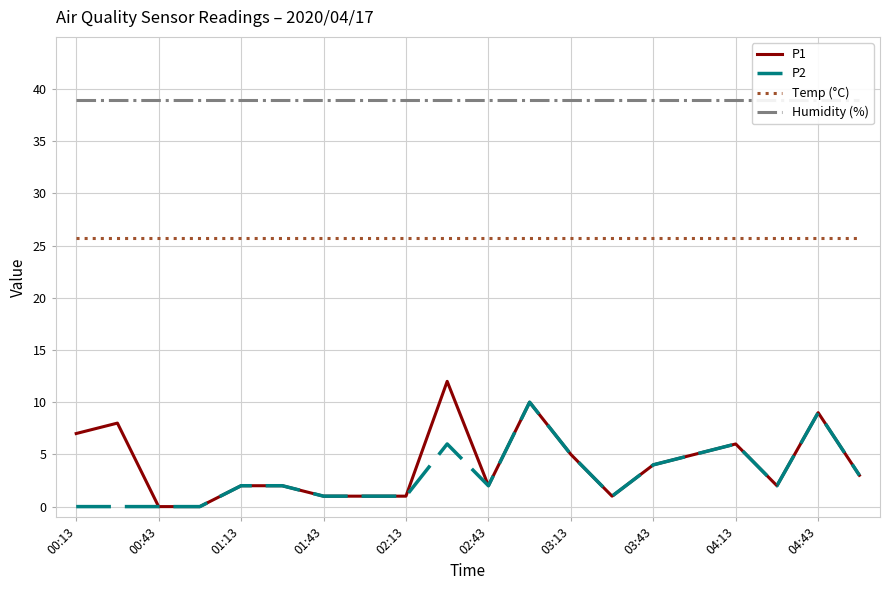

True or false: P2 has a value of 6.2 at 00:43.

False